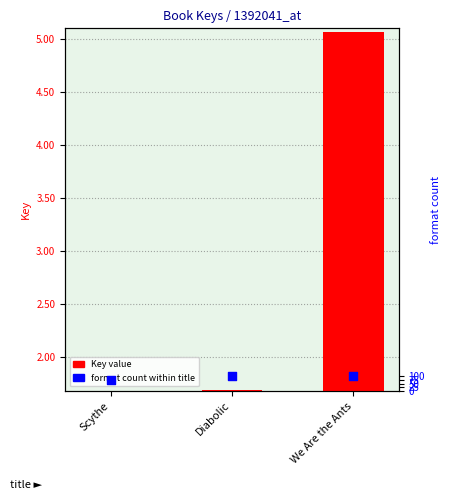

Which series reaches the minimum Y coordinate?

format count within title